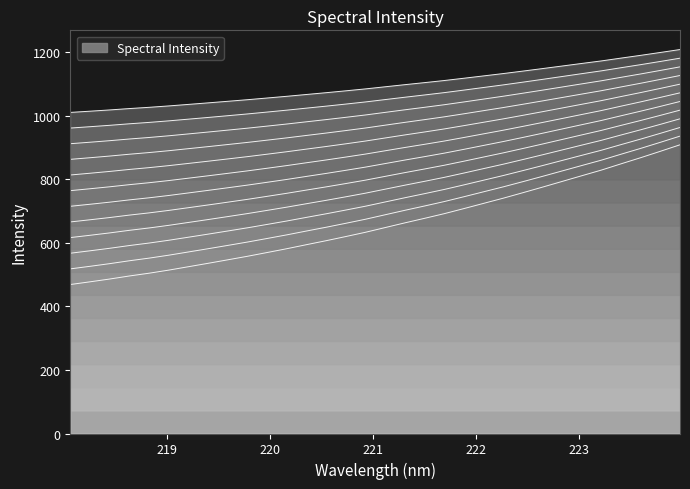

Reading left to right, extract all data points from this chart.

567.7	575.3	583.2	591.9	599.7	608.5	618.1	627.8	637.7	647.7	658.4	669.2	680.6	691.9	703.7	715.8	729.1	742.4	755.2	768.4	782.8	797.6	812.3	827.8	843.7	859.8	876.0	892.0	909.7	927.1	945.2	963.7